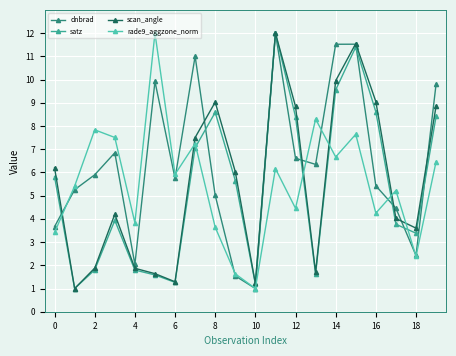

In dnbrad, how many points are lower than both neighbors (excluding endpoints)?

5